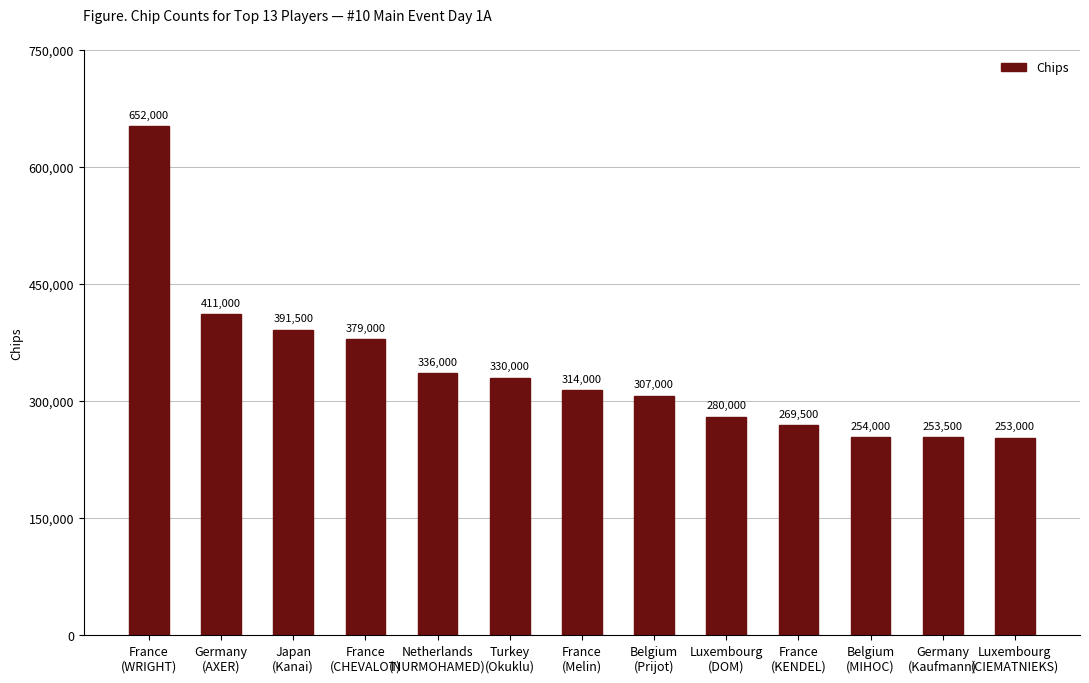

Count the number of categories in the chart.

13